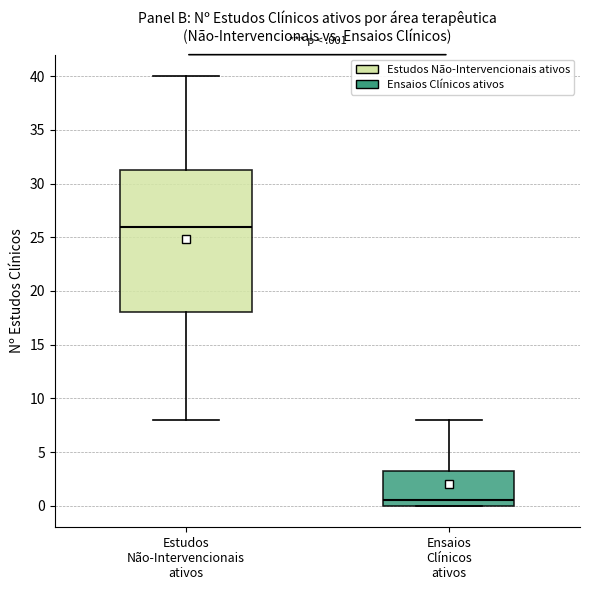

Reading left to right, read every box against the y-axis: the position of its median line, the range the box covers, and the ends of its whiskers. The values are not printed on the chart, so give them approximately, as read against the axis.

Estudos Não-Intervencionais ativos: median 26.0, box 18.0 to 31.5, whiskers 8.0 to 40.0
Ensaios Clínicos ativos: median 0.5, box 0.0 to 3.5, whiskers 0.0 to 8.0